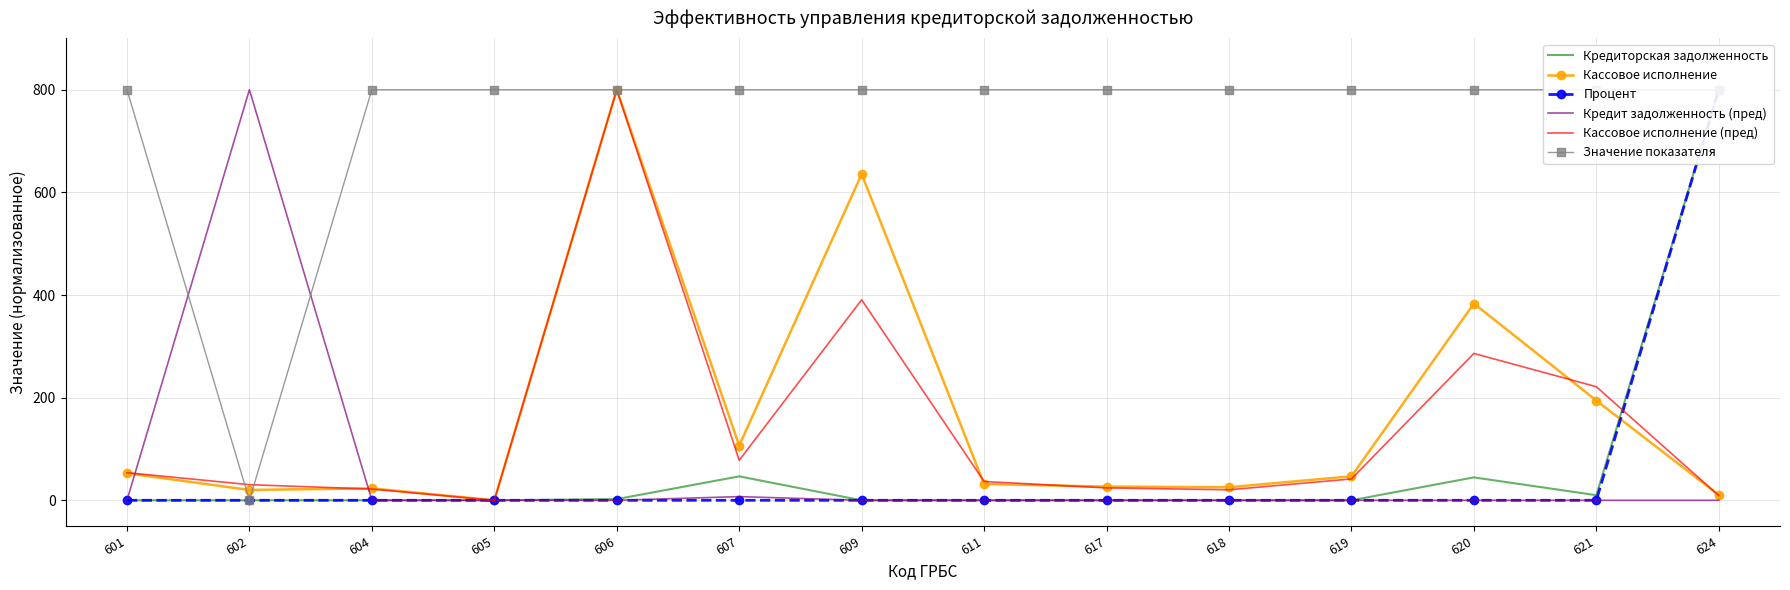

What is the average value of the Кассовое исполнение (пред) series?

143.9